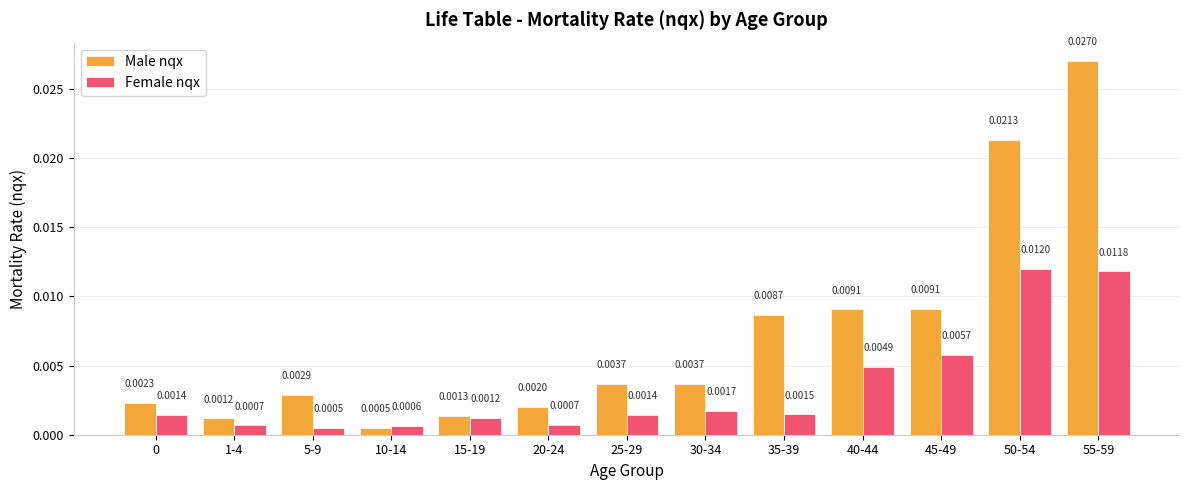

Between 0 and 50-54, which series saw the biggest shift?

Male nqx